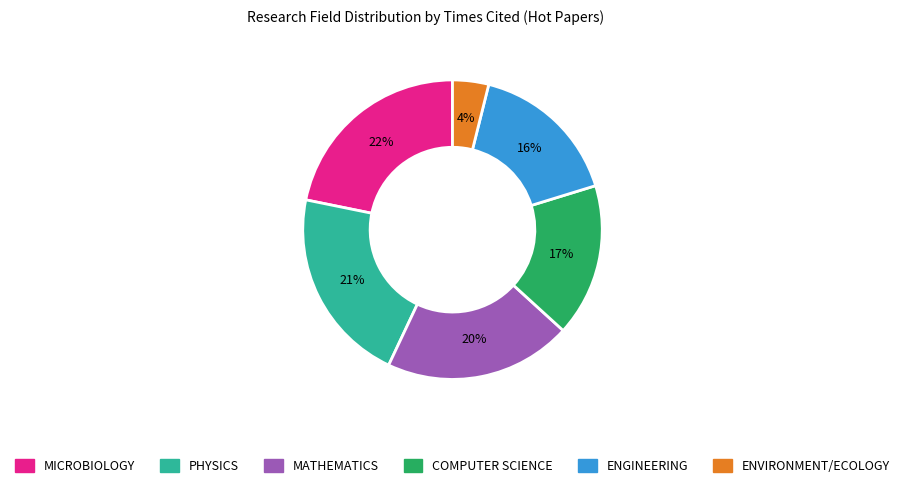

To the nearest percent, what is the average slice percentage?

17%